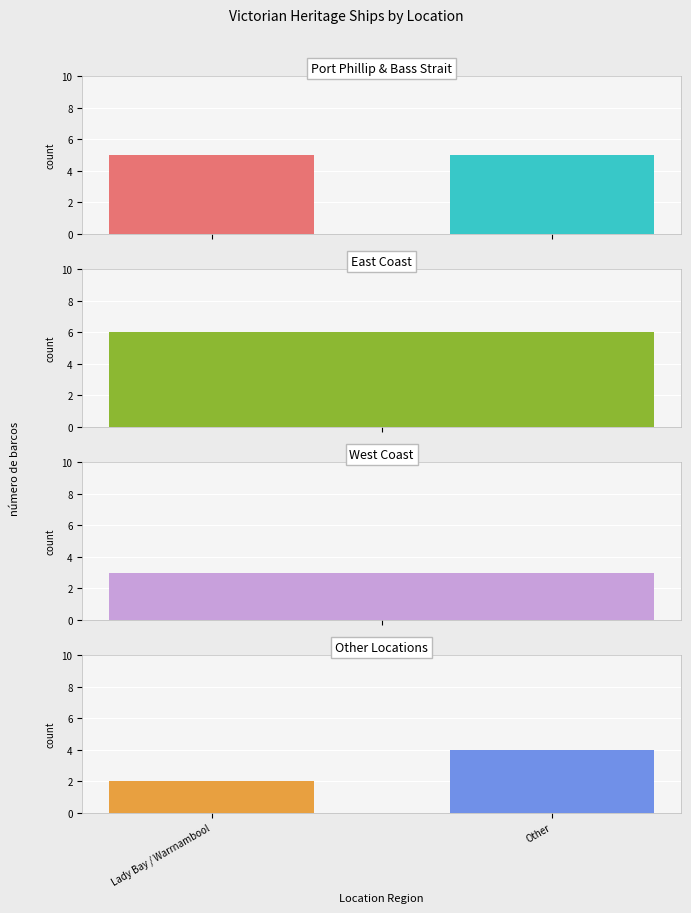

What is the sum of the values at East Coast and Lady Bay / Warrnambool?

8